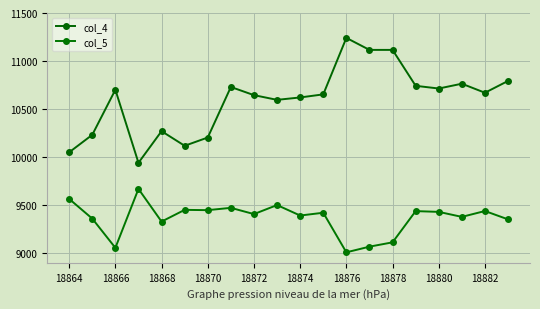

What are all the series names shown in the legend?

col_4, col_5